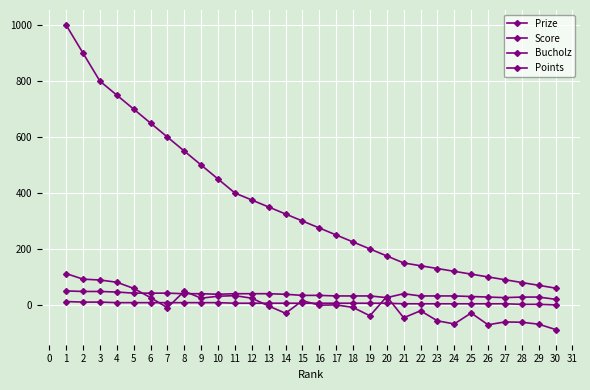

How many data points does each series have?

30